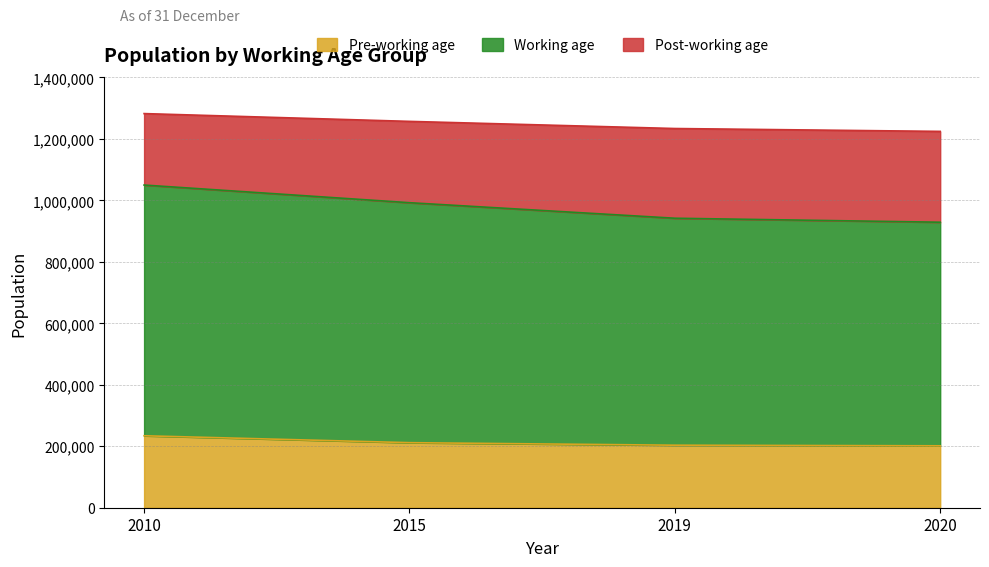

List the series in order of their overall mean, highest first.

Working age, Post-working age, Pre-working age